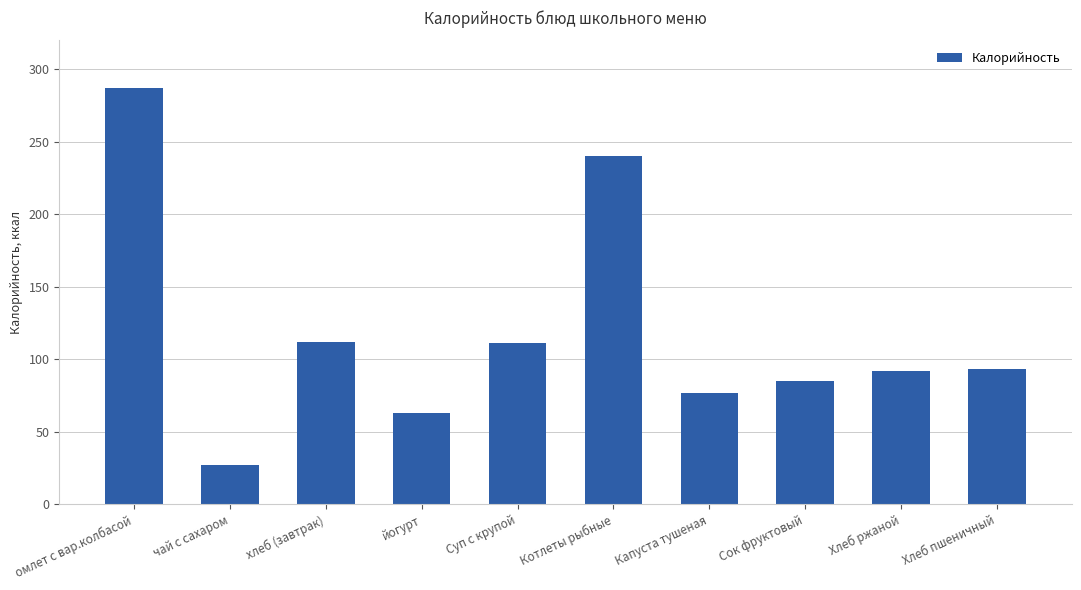

How many bars are there in total?

10